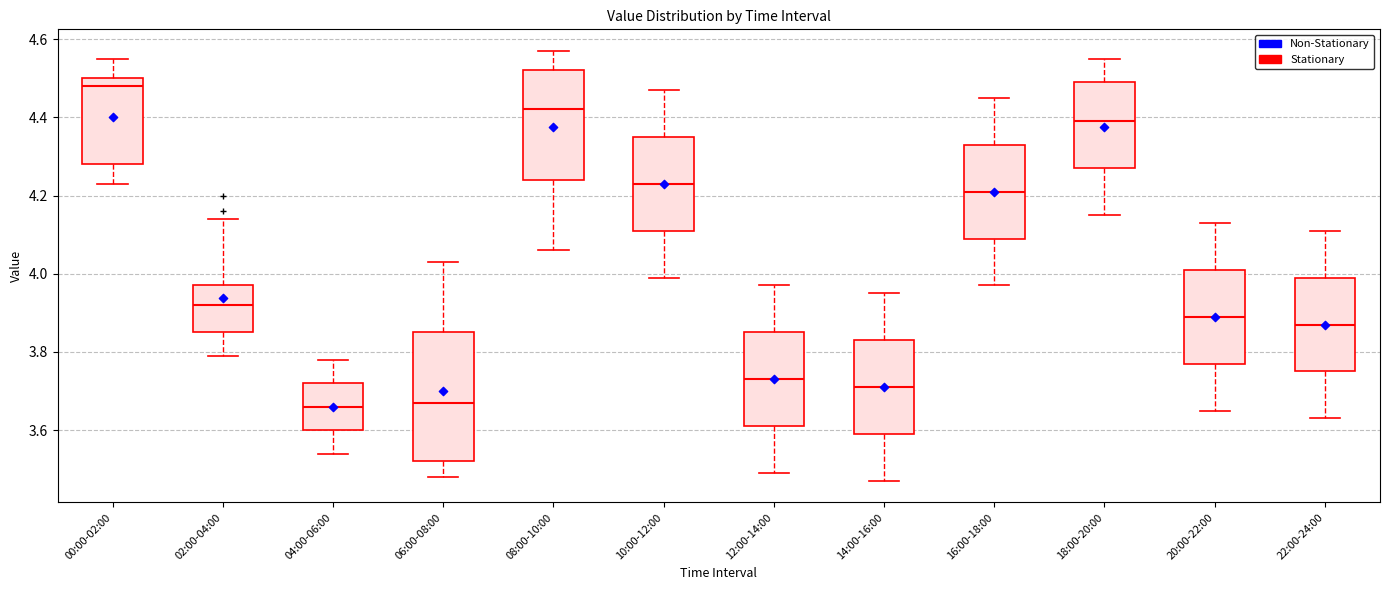

Reading left to right, read every box against the y-axis: the position of its median line, the range the box covers, and the ends of its whiskers. The values are not printed on the chart, so give them approximately, as read against the axis.

00:00-02:00: median 4.48, box 4.28 to 4.50, whiskers 4.24 to 4.56
02:00-04:00: median 3.92, box 3.86 to 3.98, whiskers 3.80 to 4.14
04:00-06:00: median 3.66, box 3.60 to 3.72, whiskers 3.54 to 3.78
06:00-08:00: median 3.68, box 3.52 to 3.86, whiskers 3.48 to 4.04
08:00-10:00: median 4.42, box 4.24 to 4.52, whiskers 4.06 to 4.58
10:00-12:00: median 4.24, box 4.12 to 4.36, whiskers 4.00 to 4.48
12:00-14:00: median 3.74, box 3.62 to 3.86, whiskers 3.50 to 3.98
14:00-16:00: median 3.72, box 3.60 to 3.84, whiskers 3.48 to 3.96
16:00-18:00: median 4.22, box 4.10 to 4.34, whiskers 3.98 to 4.46
18:00-20:00: median 4.40, box 4.28 to 4.50, whiskers 4.16 to 4.56
20:00-22:00: median 3.90, box 3.78 to 4.02, whiskers 3.66 to 4.14
22:00-24:00: median 3.88, box 3.76 to 4.00, whiskers 3.64 to 4.12